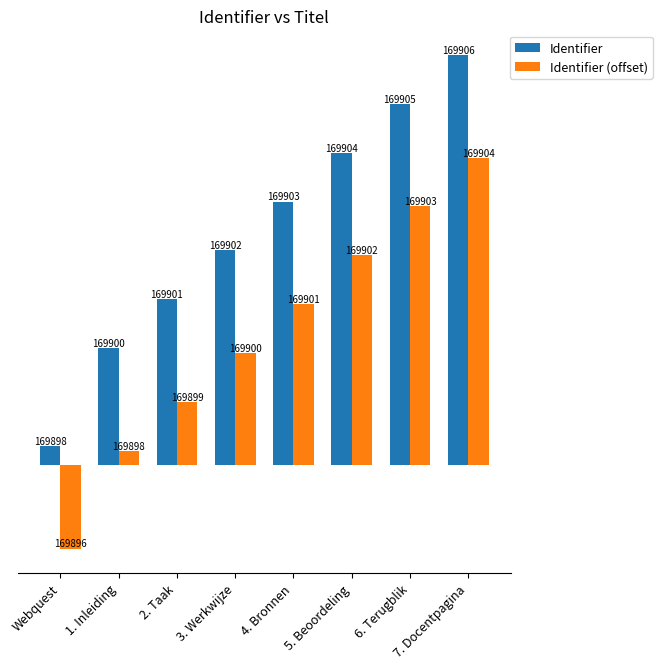

What are all the series names shown in the legend?

Identifier, Identifier (offset)